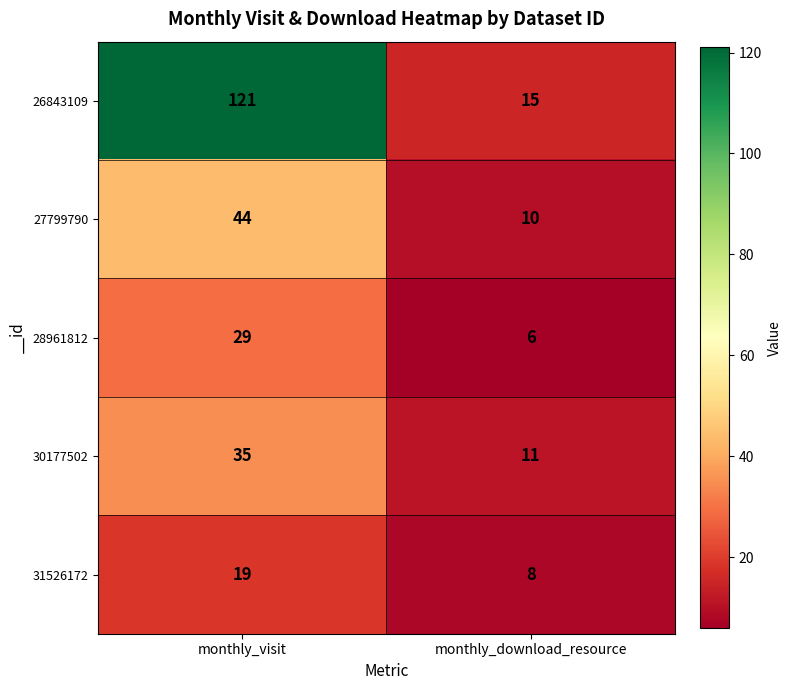

What is the minimum value shown in the chart?

6